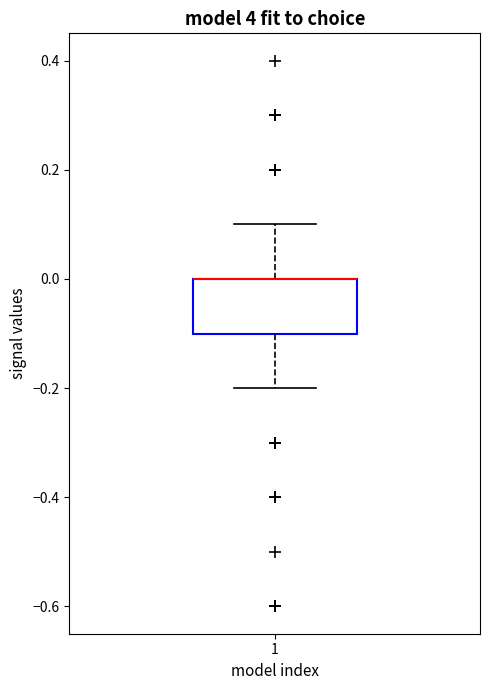

Where is the lower edge of the box at x = 1 on the y-axis? The values are not printed on the chart, so give them approximately, as read against the axis.

-0.1